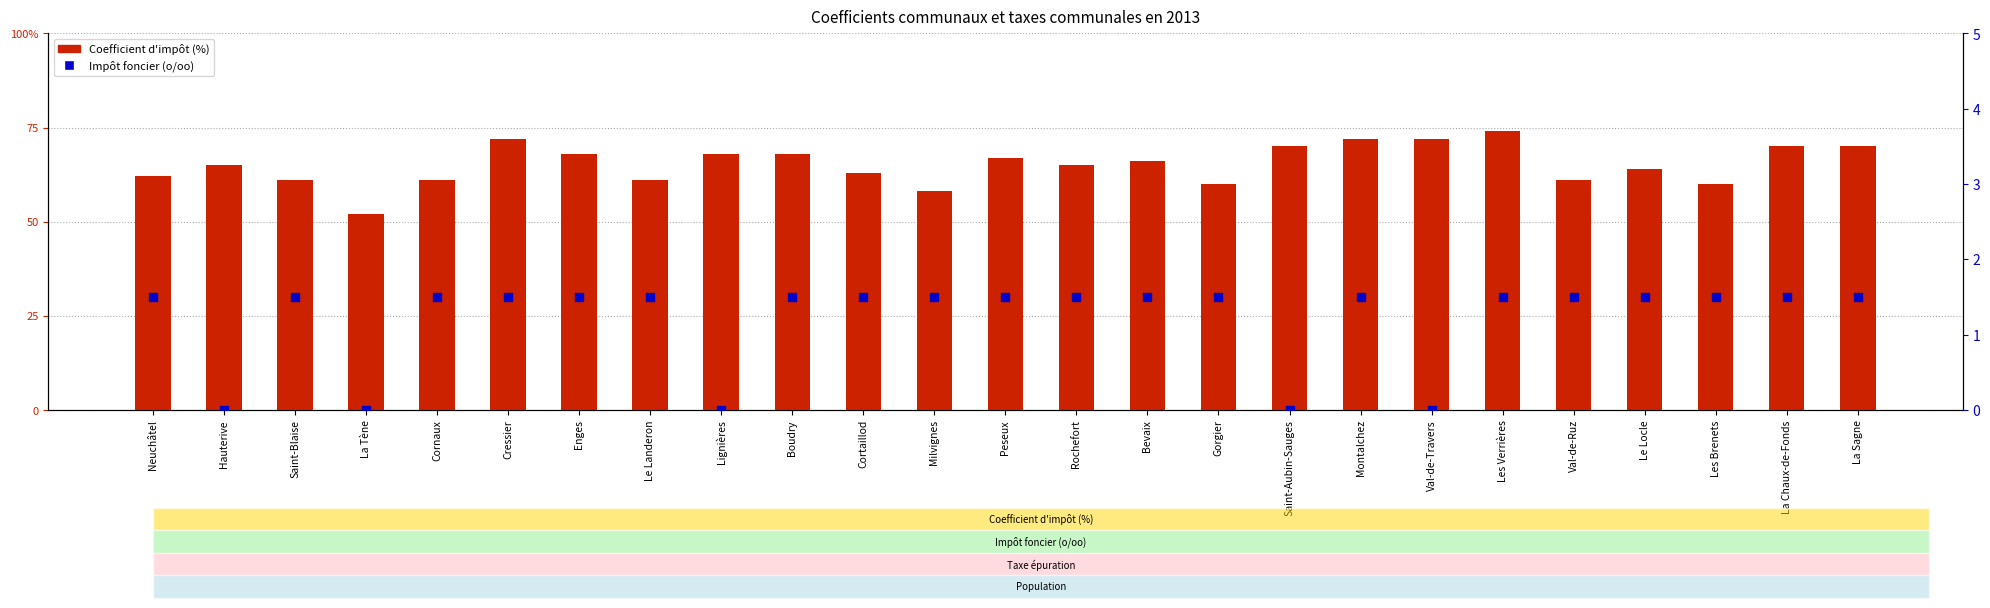

Which series has the largest total across all categories?

Coefficient d'impôt (%)